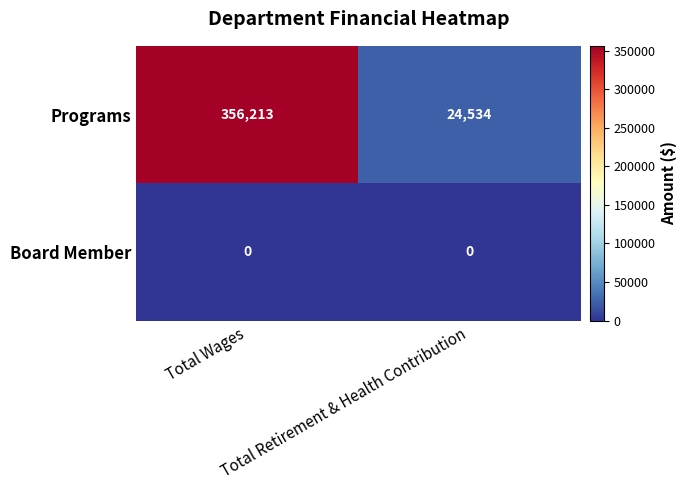

At how many categories does at least one series exceed 307067?

1